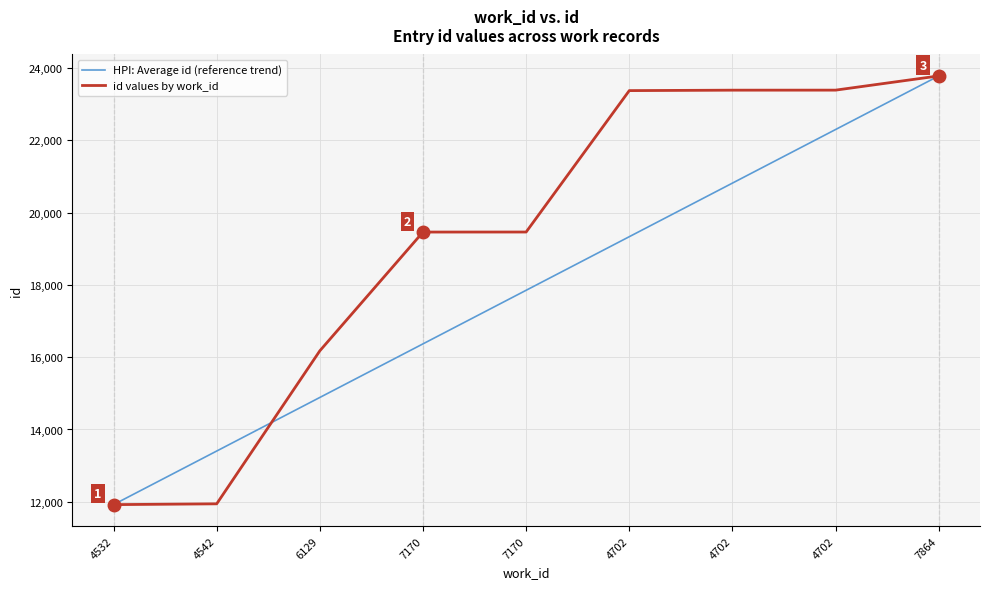

What are all the series names shown in the legend?

HPI: Average id (reference trend), id values by work_id